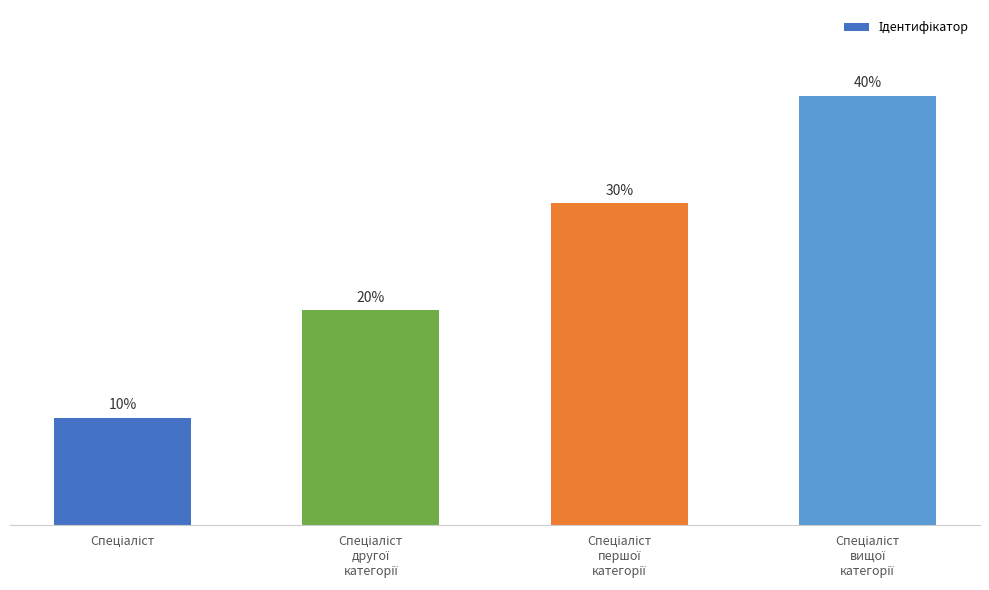

What is the label of the 4th bar from the right?

Спеціаліст